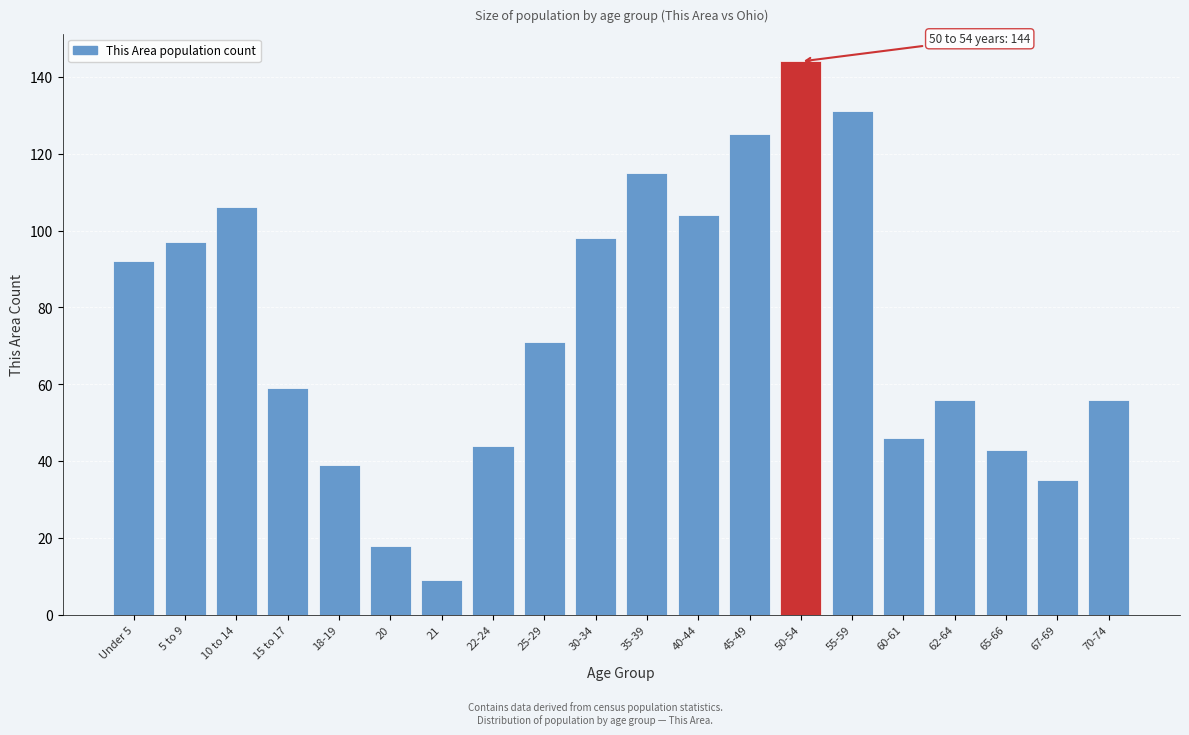

Reading left to right, what are all the values shown in this chart?

Under 5=92	5 to 9=97	10 to 14=106	15 to 17=59	18-19=39	20=18	21=9	22-24=44	25-29=71	30-34=98	35-39=115	40-44=104	45-49=125	50-54=144	55-59=131	60-61=46	62-64=56	65-66=43	67-69=35	70-74=56